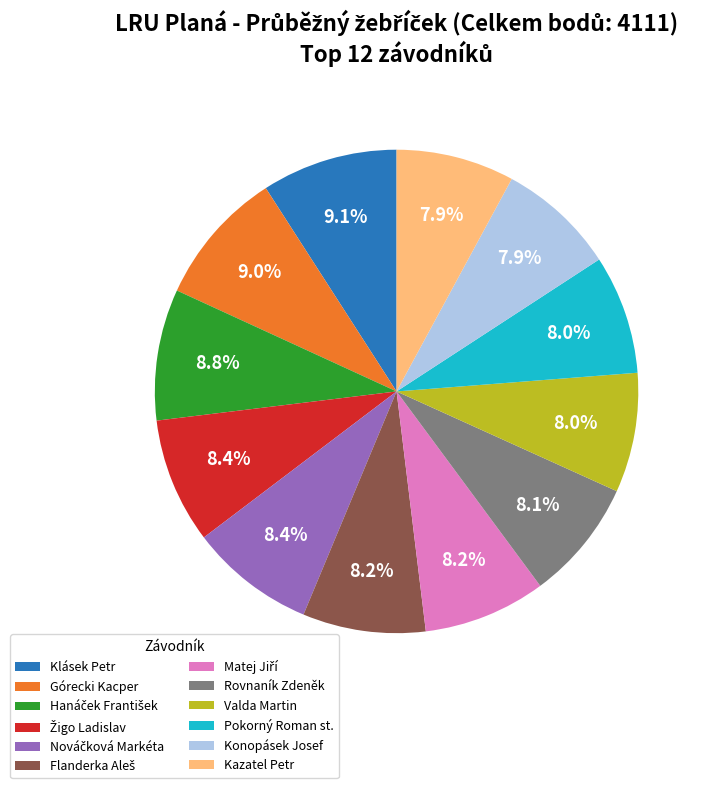

Is it true that Kazatel Petr is 8% of the pie?

True